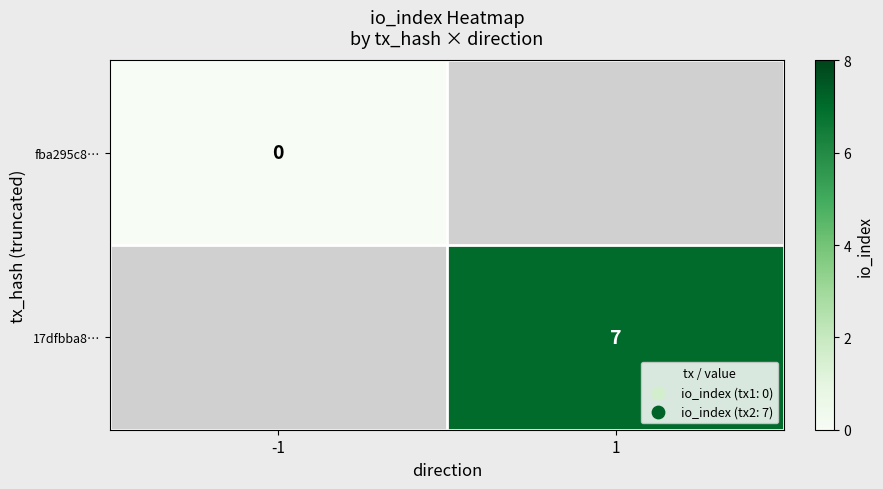

At how many categories does at least one series exceed 6?

1